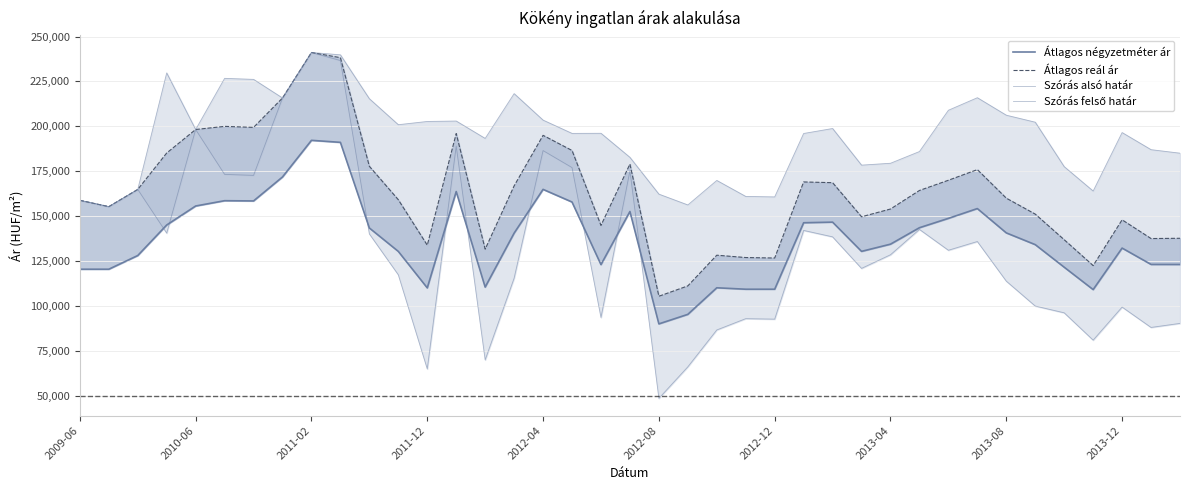

List the series in order of their peak value, highest first.

Átlagos reál ár, Szórás alsó határ, Szórás felső határ, Átlagos négyzetméter ár